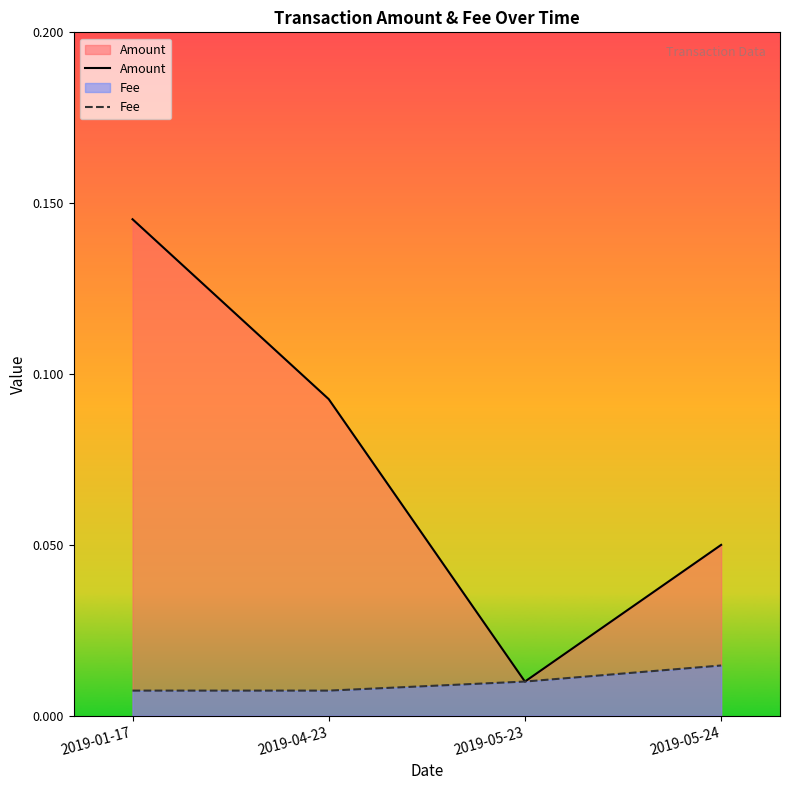

What is the value of the Amount point at the 4th from the left?

0.1